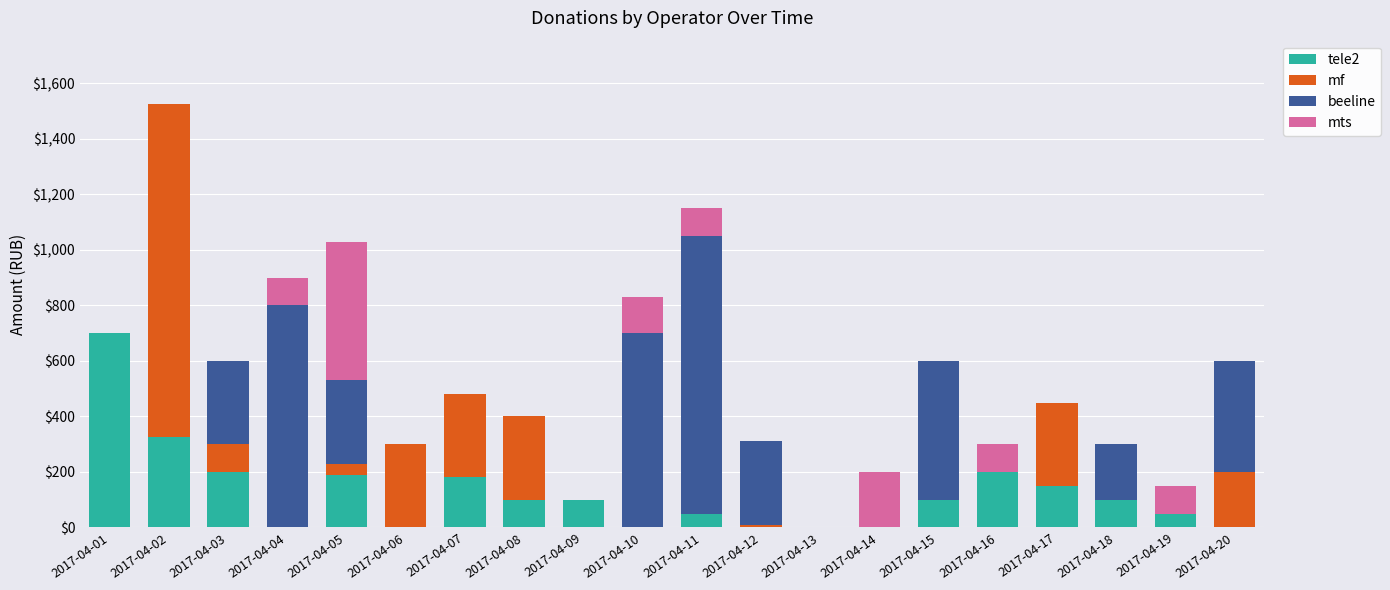

At which category is the sum across all series the highest?

2017-04-02